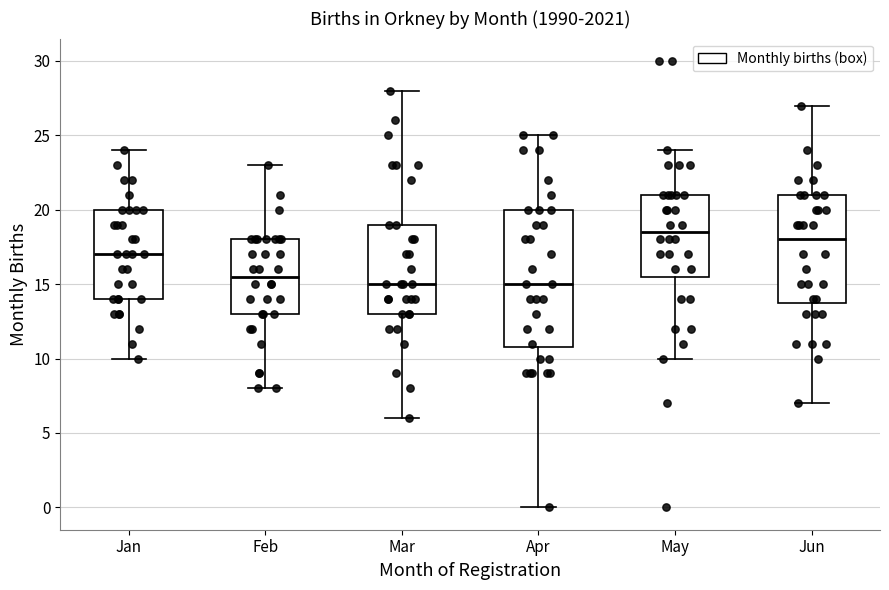

Which box is the tallest, from its lower edge to its upper edge?

Apr